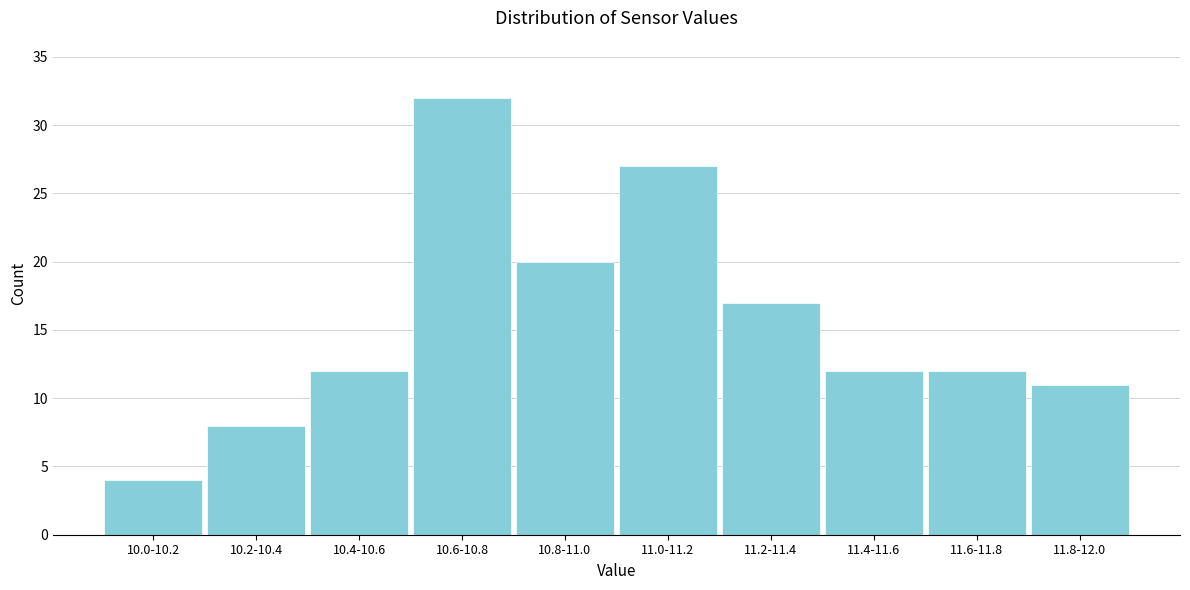

Reading left to right, list all the values displayed in this chart.

10.0-10.2=4	10.2-10.4=8	10.4-10.6=12	10.6-10.8=32	10.8-11.0=20	11.0-11.2=27	11.2-11.4=17	11.4-11.6=12	11.6-11.8=12	11.8-12.0=11